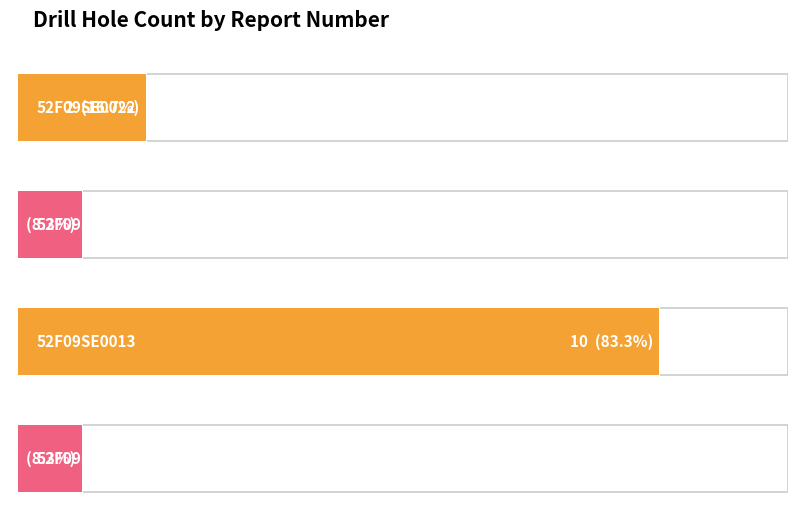

Approximately how many times larger is the value at 52F09SE0023 compared to 52F09SE0022?

0.5